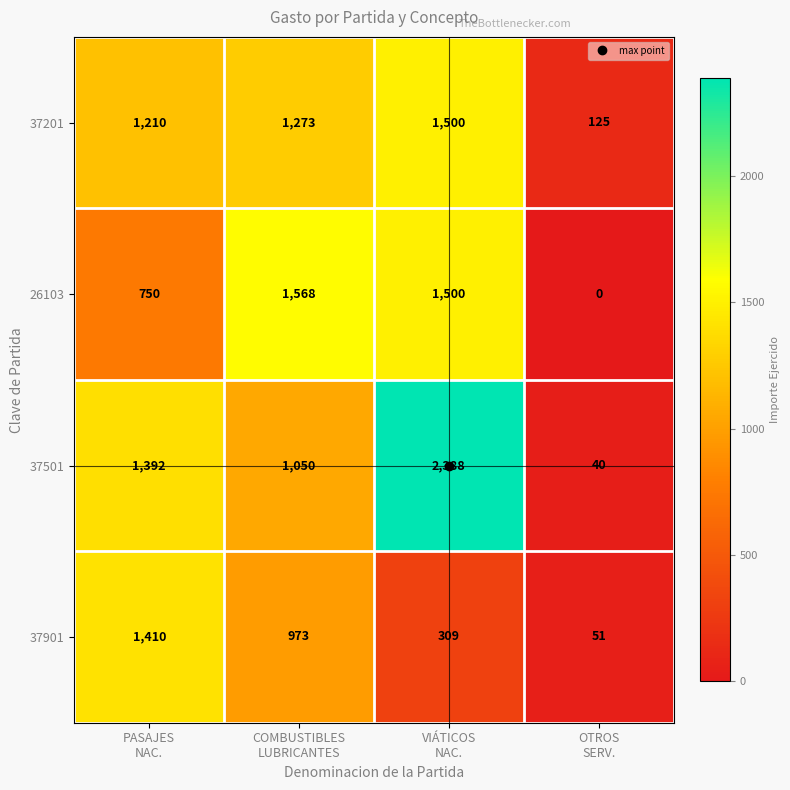

How many data points does each series have?

4